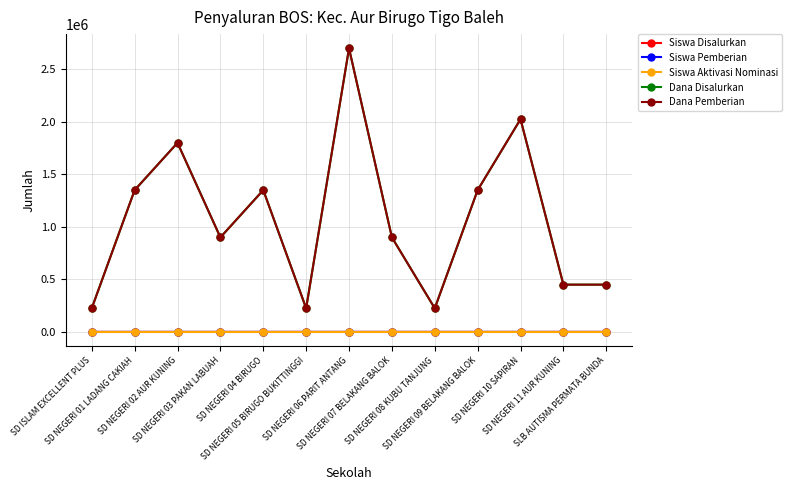

What is the spread (max minus min) of values at SD NEGERI 06 PARIT ANTANG?

2700000